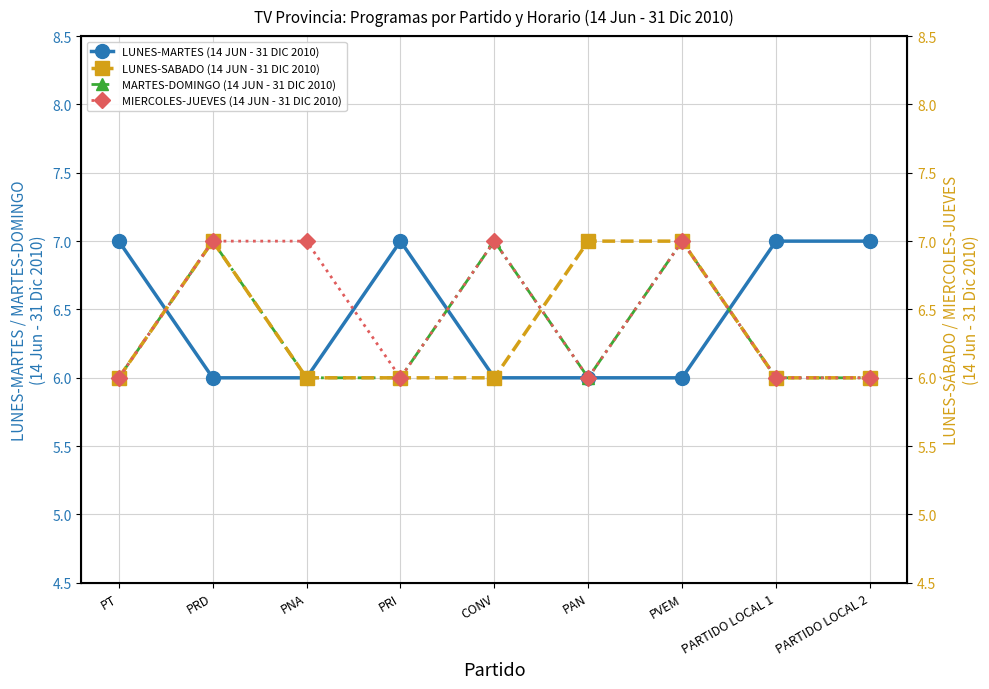

What position from the right is PNA?

7